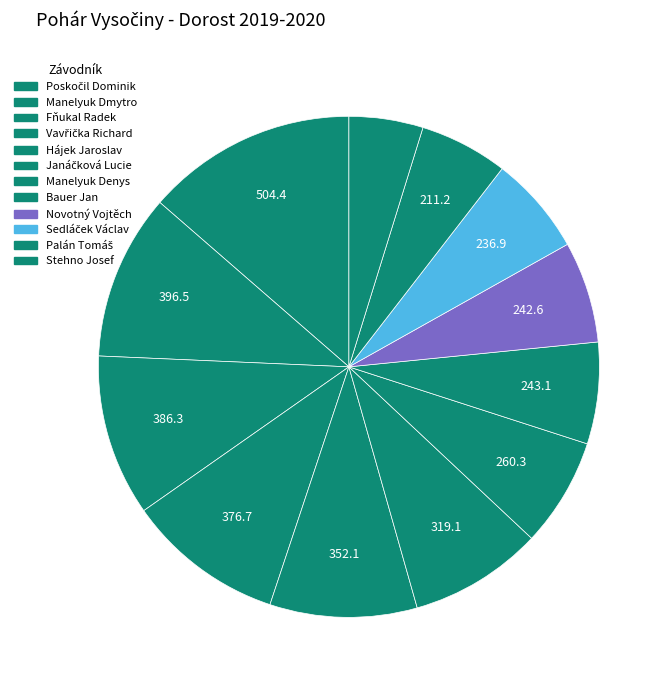

To the nearest percent, what is the combined percentage of Poskočil Dominik and Manelyuk Dmytro?

24%